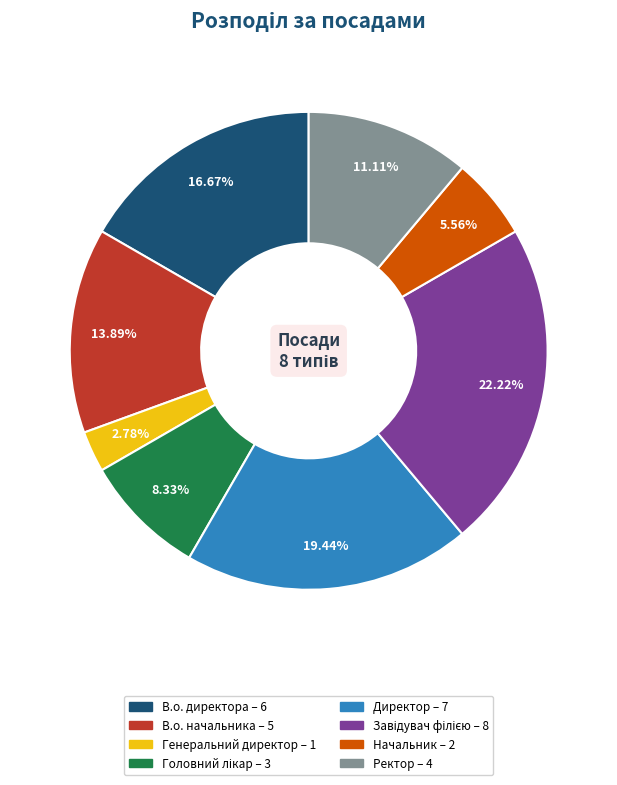

Combined, do Директор and Ректор account for over 50%?

No